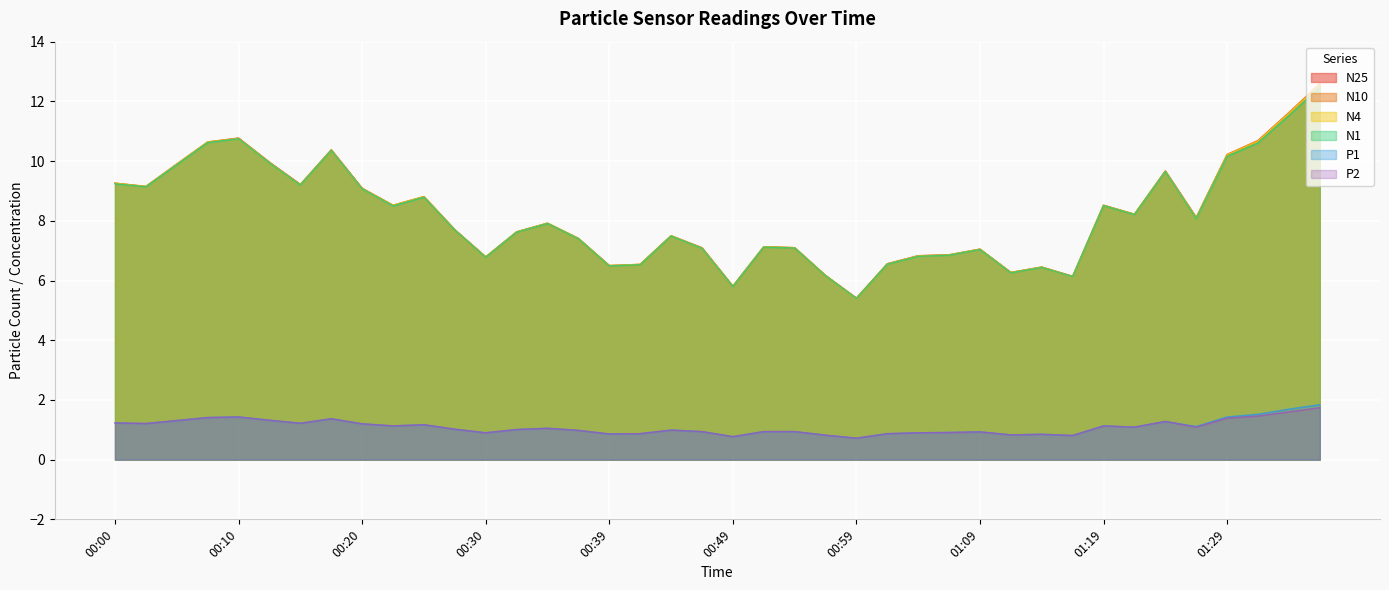

Rank the series by their maximum value, from lowest to highest.

P2, P1, N1, N4, N10, N25